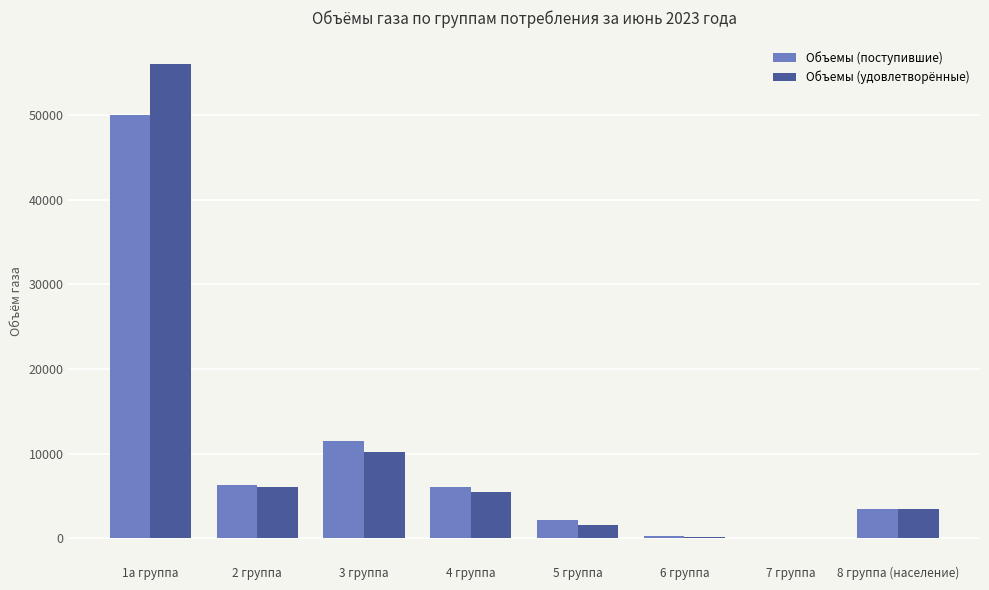

What are all the series names shown in the legend?

Объемы (поступившие), Объемы (удовлетворённые)